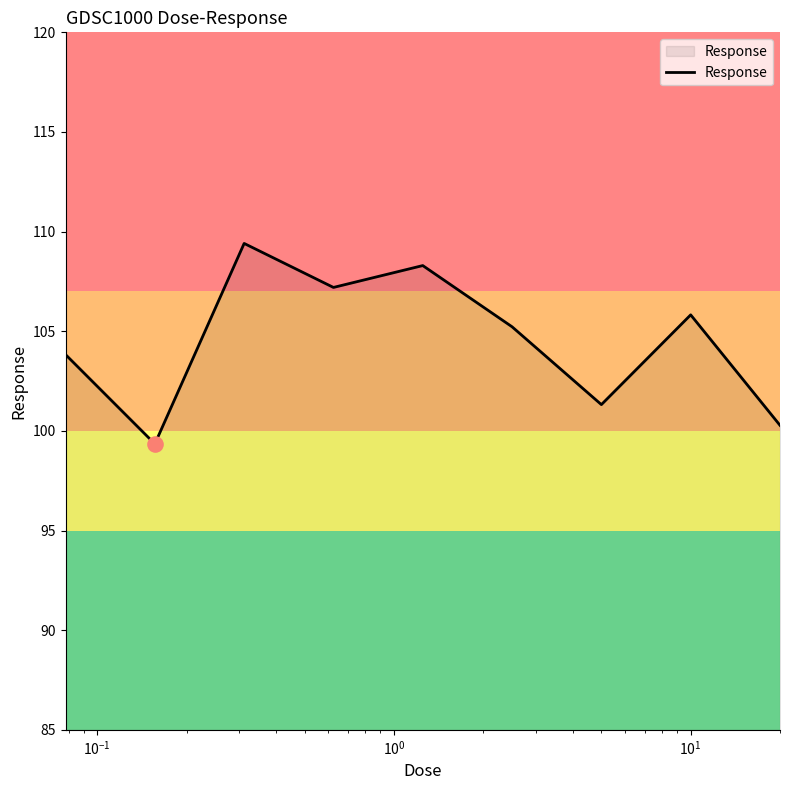

What is the greatest value displayed?

109.4